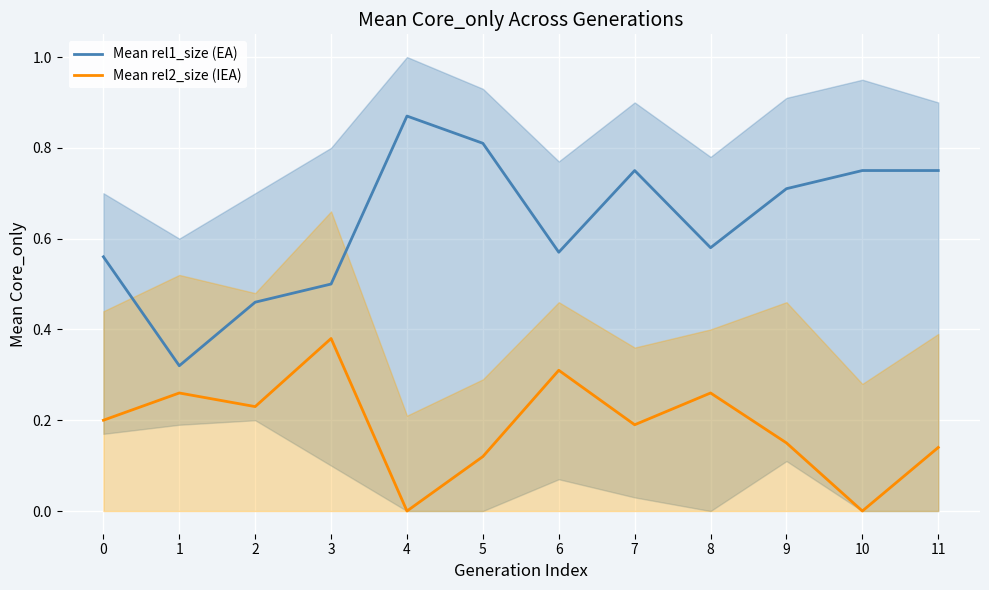

What is the greatest value displayed?

0.9